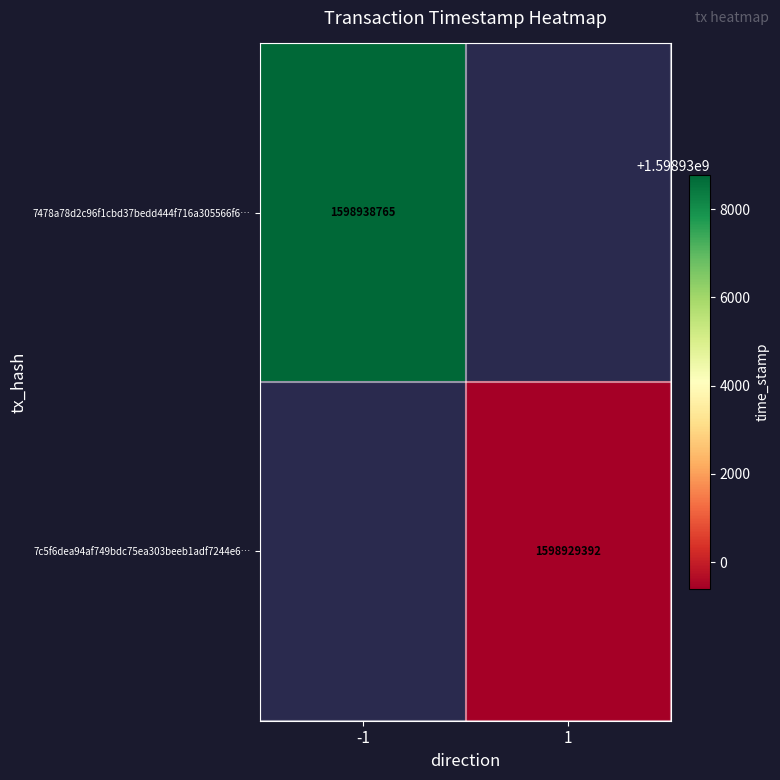

Is it true that 7478a78d2c96f1cbd37bedd444f716a305566f6… equals 1598938765 at -1?

True